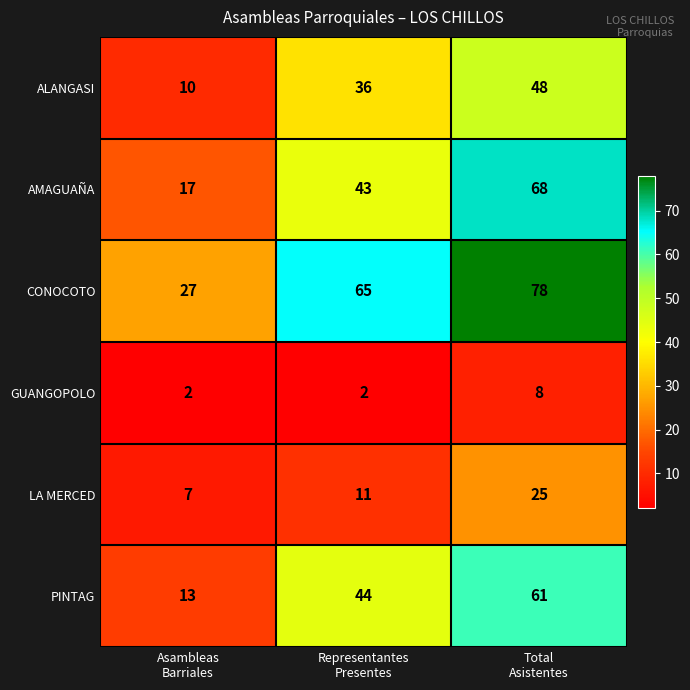

Which series has the largest total across all categories?

CONOCOTO